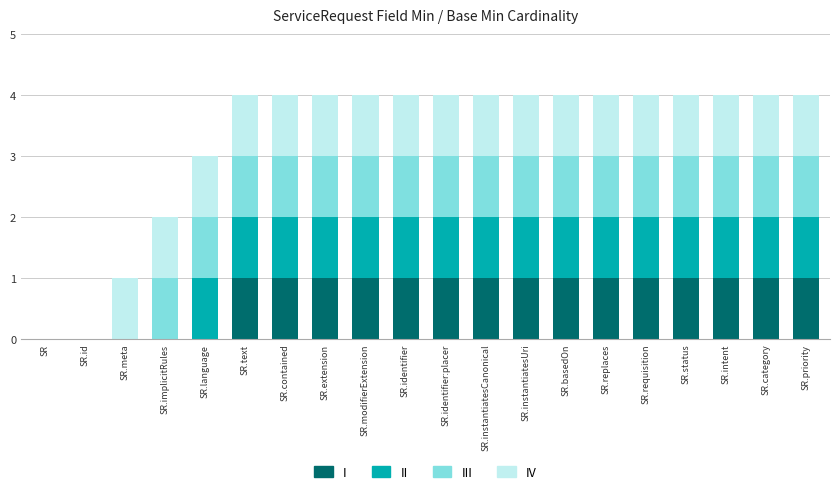

Count the number of categories in the chart.

20